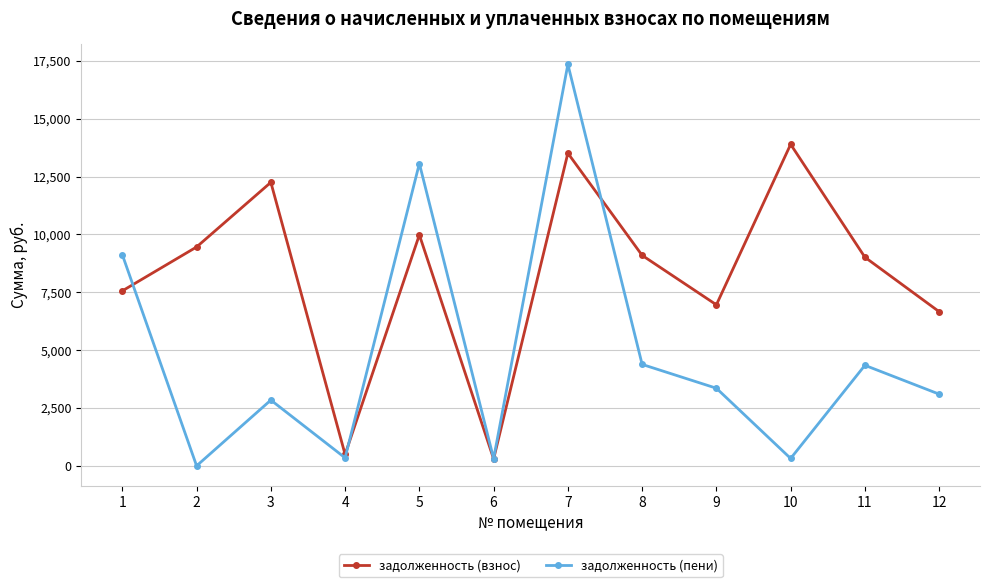

At which category is the sum across all series the highest?

7